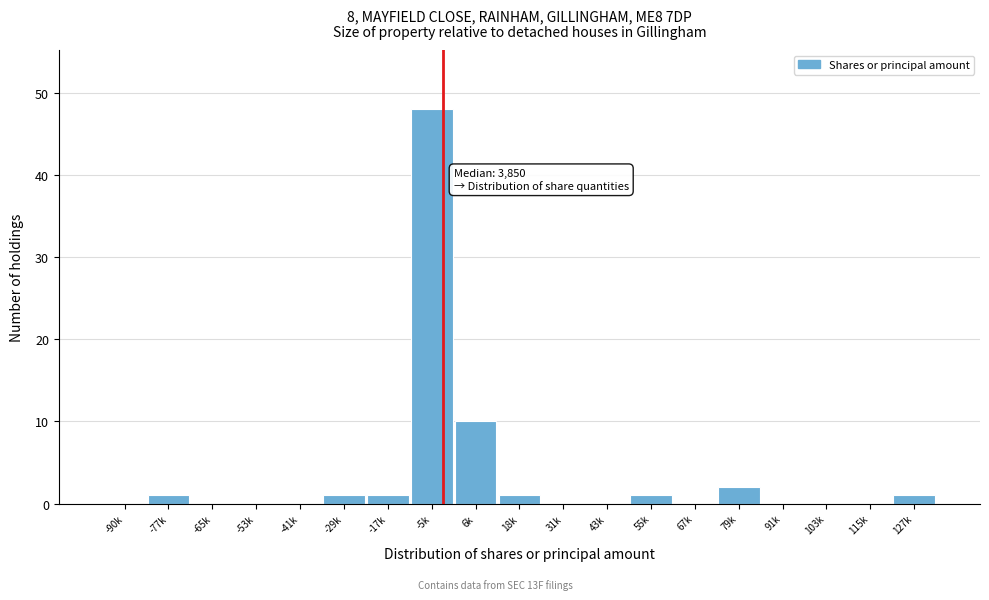

Reading left to right, list all the values displayed in this chart.

-90k=0	-77k=1	-65k=0	-53k=0	-41k=0	-29k=1	-17k=1	-5k=48	6k=10	18k=1	31k=0	43k=0	55k=1	67k=0	79k=2	91k=0	103k=0	115k=0	127k=1